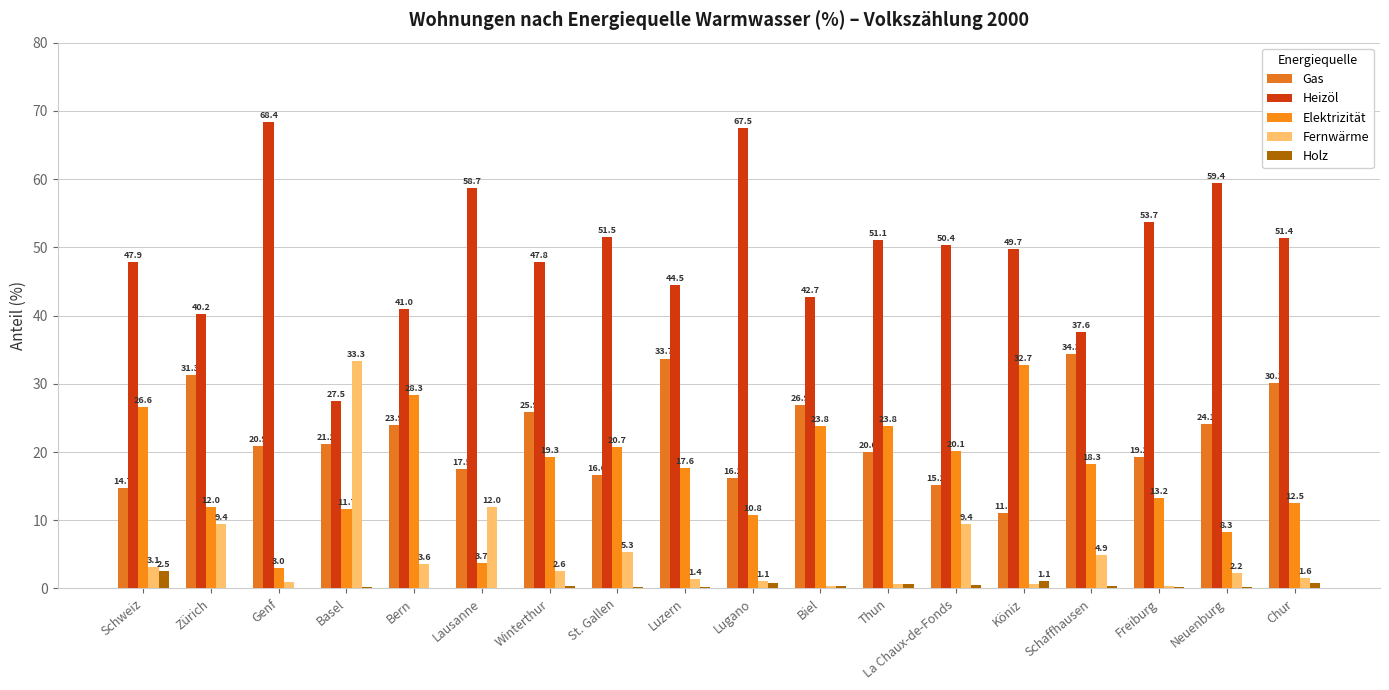

Reading left to right, transcribe all the data shown in this chart.

Gas: Schweiz=14.7	Zürich=31.3	Genf=20.9	Basel=21.2	Bern=23.9	Lausanne=17.5	Winterthur=25.9	St. Gallen=16.6	Luzern=33.7	Lugano=16.2	Biel=26.9	Thun=20.0	La Chaux-de-Fonds=15.2	Köniz=11.1	Schaffhausen=34.3	Freiburg=19.2	Neuenburg=24.1	Chur=30.1
Heizöl: Schweiz=47.9	Zürich=40.2	Genf=68.4	Basel=27.5	Bern=41.0	Lausanne=58.7	Winterthur=47.8	St. Gallen=51.5	Luzern=44.5	Lugano=67.5	Biel=42.7	Thun=51.1	La Chaux-de-Fonds=50.4	Köniz=49.7	Schaffhausen=37.6	Freiburg=53.7	Neuenburg=59.4	Chur=51.4
Elektrizität: Schweiz=26.6	Zürich=12.0	Genf=3.0	Basel=11.7	Bern=28.3	Lausanne=3.7	Winterthur=19.3	St. Gallen=20.7	Luzern=17.6	Lugano=10.8	Biel=23.8	Thun=23.8	La Chaux-de-Fonds=20.1	Köniz=32.7	Schaffhausen=18.3	Freiburg=13.2	Neuenburg=8.3	Chur=12.5
Fernwärme: Schweiz=3.1	Zürich=9.4	Genf=1.0	Basel=33.3	Bern=3.6	Lausanne=12.0	Winterthur=2.6	St. Gallen=5.3	Luzern=1.4	Lugano=1.1	Biel=0.3	Thun=0.6	La Chaux-de-Fonds=9.4	Köniz=0.6	Schaffhausen=4.9	Freiburg=0.4	Neuenburg=2.2	Chur=1.6
Holz: Schweiz=2.5	Zürich=0.1	Genf=0.0	Basel=0.2	Bern=0.1	Lausanne=0.0	Winterthur=0.4	St. Gallen=0.2	Luzern=0.2	Lugano=0.8	Biel=0.4	Thun=0.6	La Chaux-de-Fonds=0.5	Köniz=1.1	Schaffhausen=0.3	Freiburg=0.2	Neuenburg=0.2	Chur=0.8